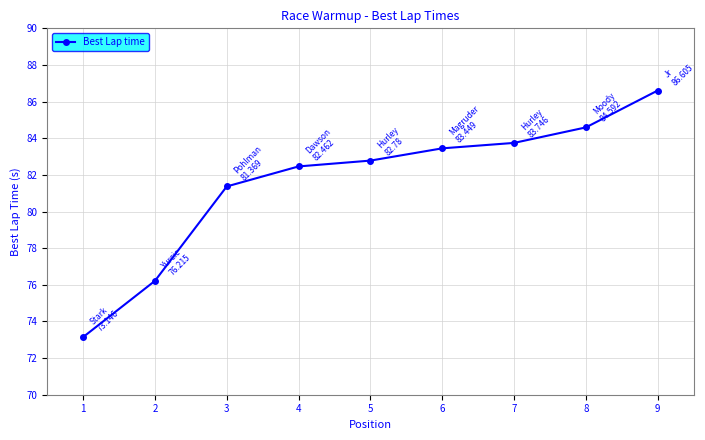

What is the value of the 4th point from the left?

82.5